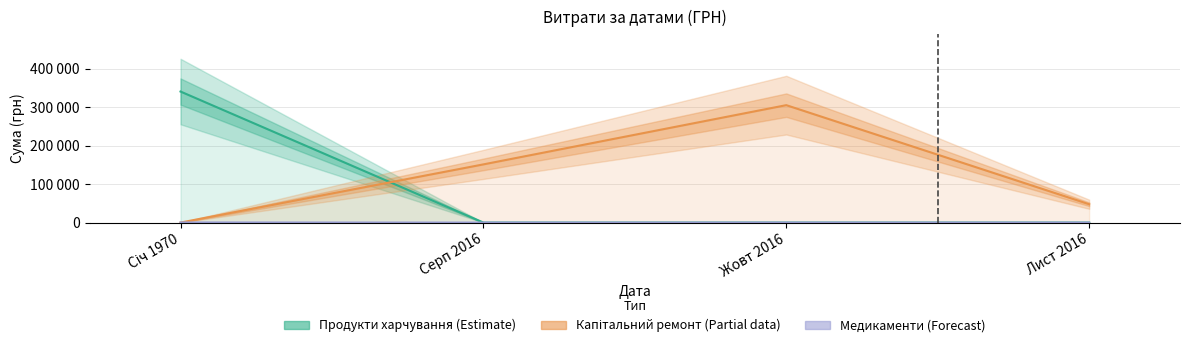

What is the label of the 1st point from the right?

Лист 2016